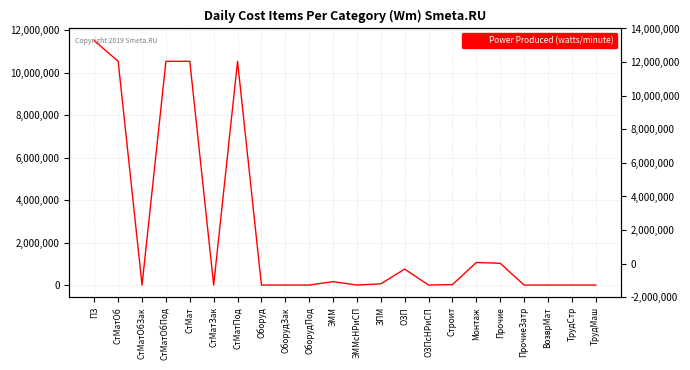

The value at ОборудЗак is 0.0. True or false?

True